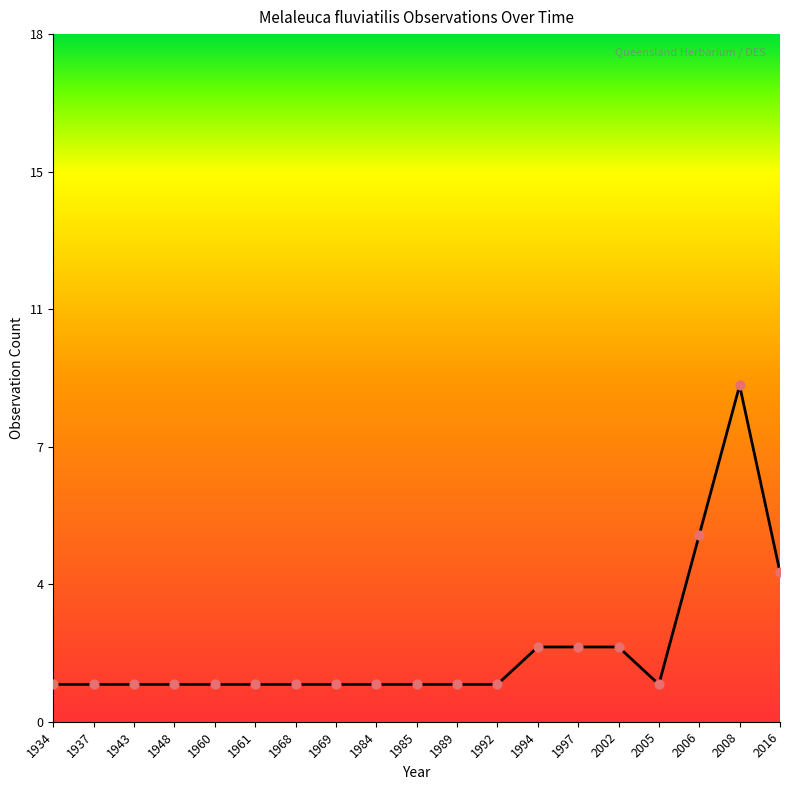

Between 1992 and 1984, which is larger?

1992